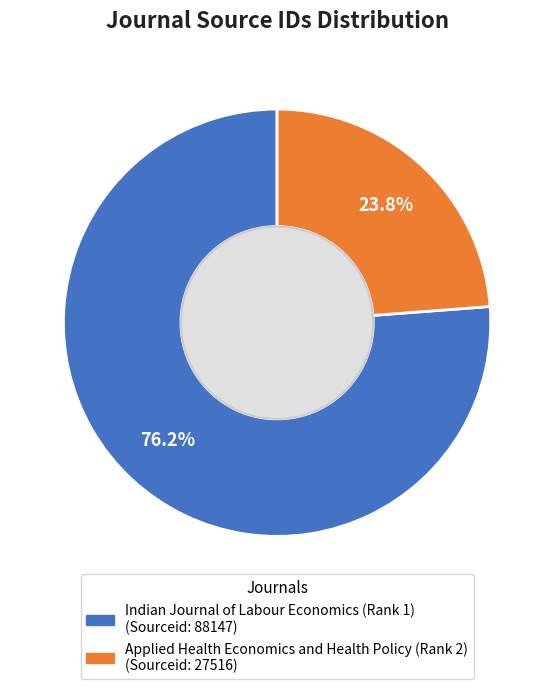

Approximately how many times larger is the value at Applied Health Economics and Health Policy (Rank 2) compared to Indian Journal of Labour Economics (Rank 1)?

0.3